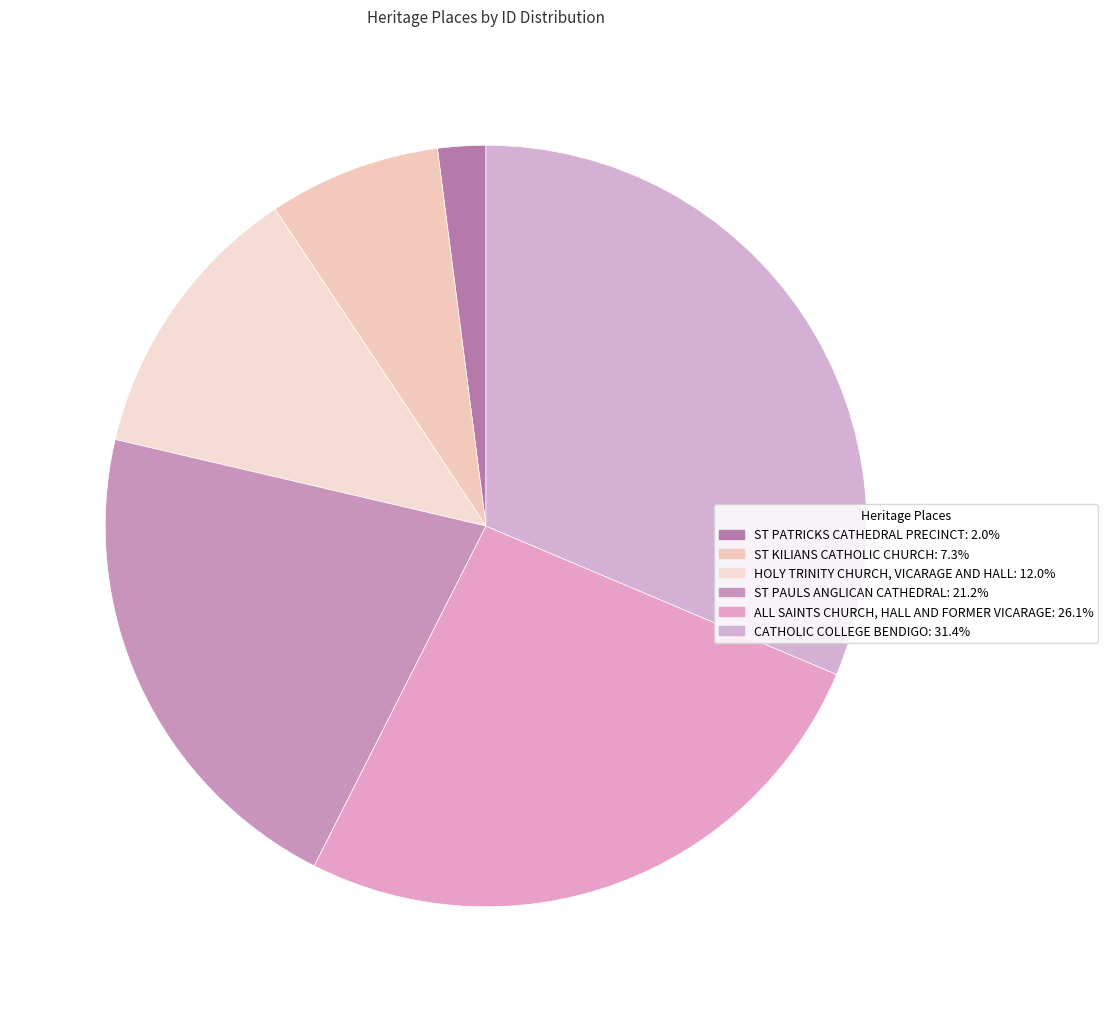

How many segments does this pie chart have?

6